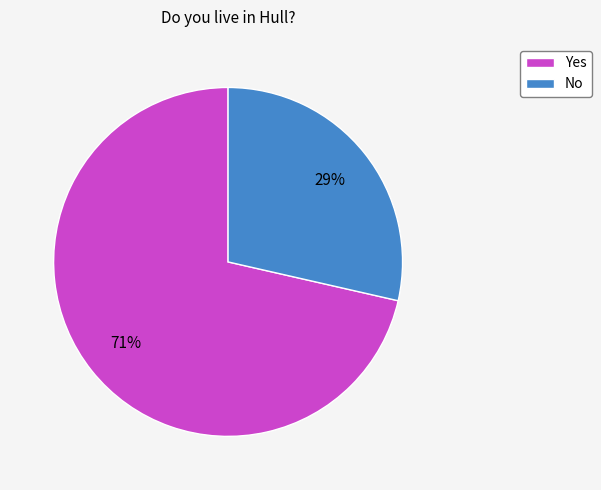

What percentage is the Yes slice, to the nearest percent?

71%